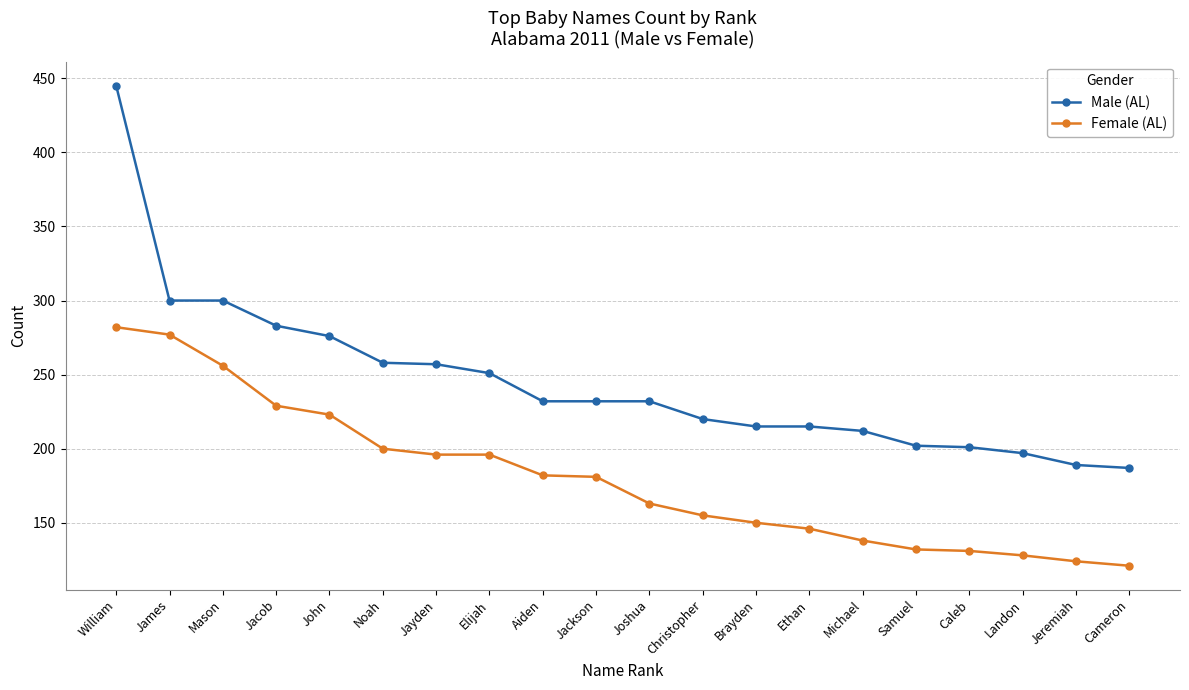

What is the difference between the Male (AL) values at Jacob and Caleb?

82